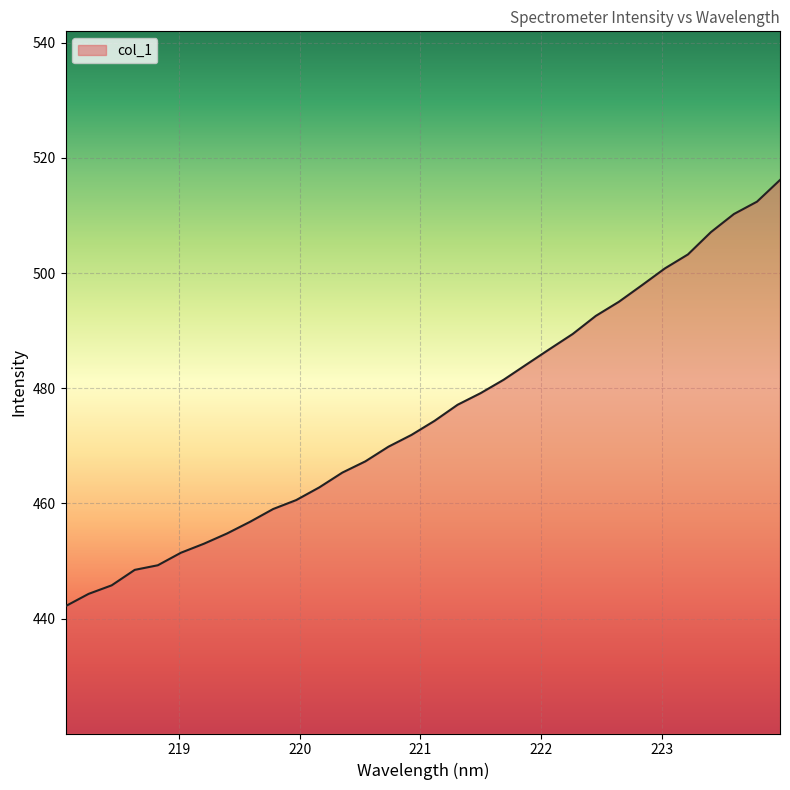

What is the average value?

475.3